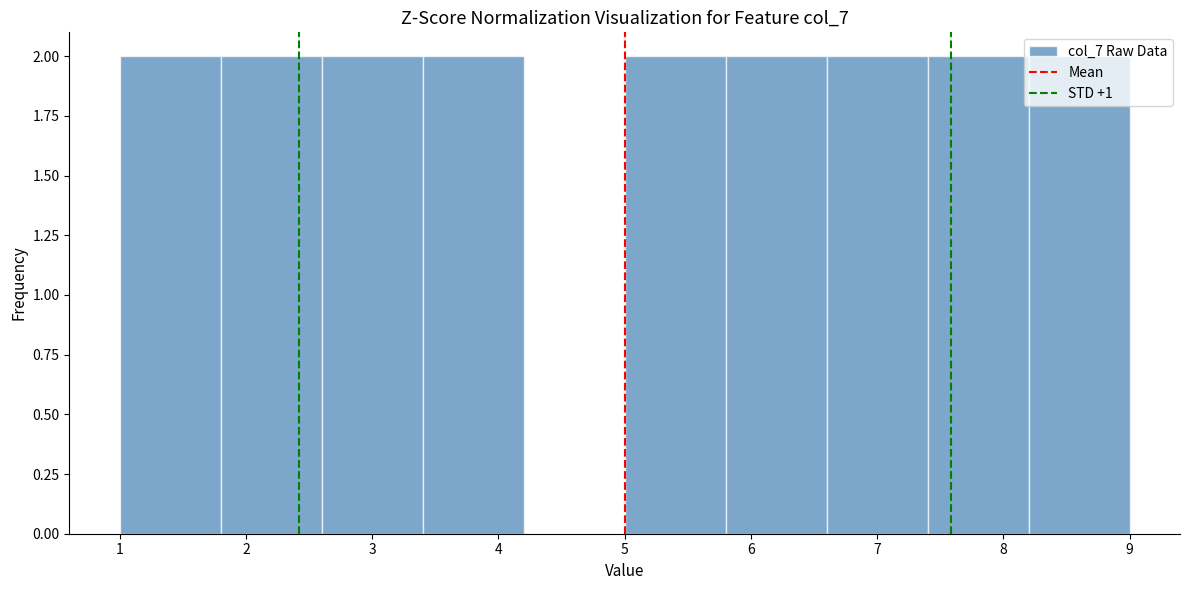

How tall is the bar that spans 5.8 to 6.6 on the x-axis? The values are not printed on the chart, so give them approximately, as read against the axis.

2